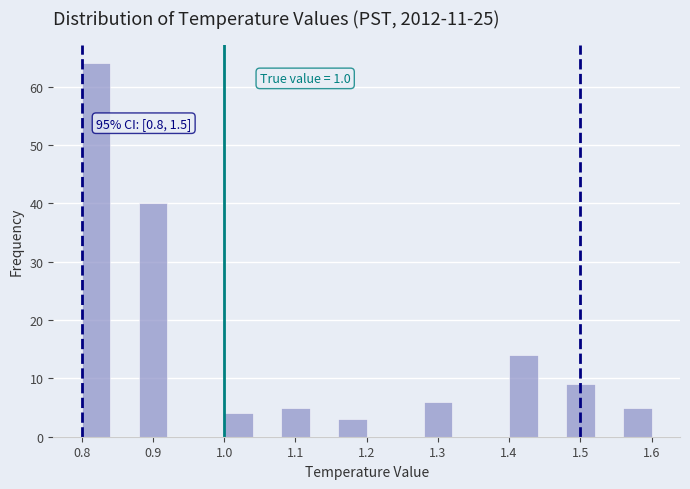

Over which range of the x-axis is the bar tallest?

0.80 to 0.84